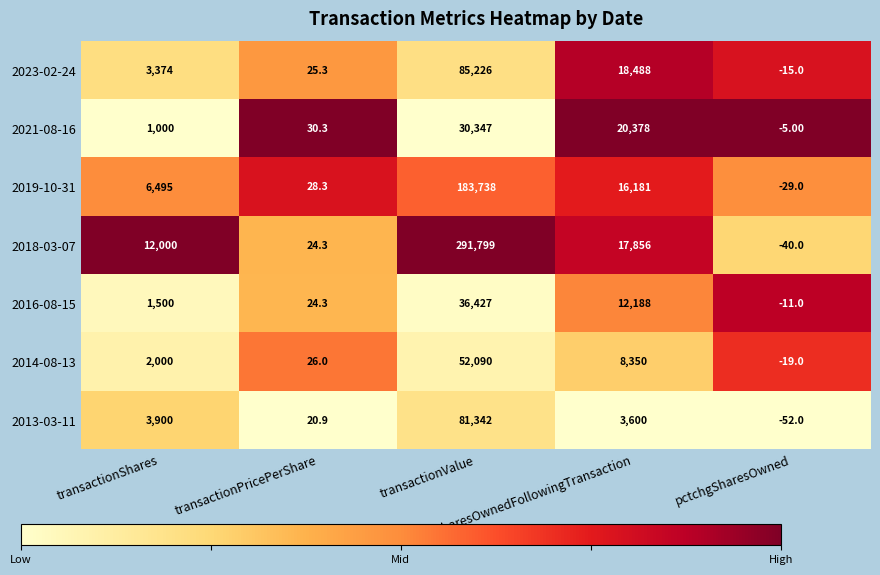

What is the spread (max minus min) of values at sharesOwnedFollowingTransaction?

16778.0